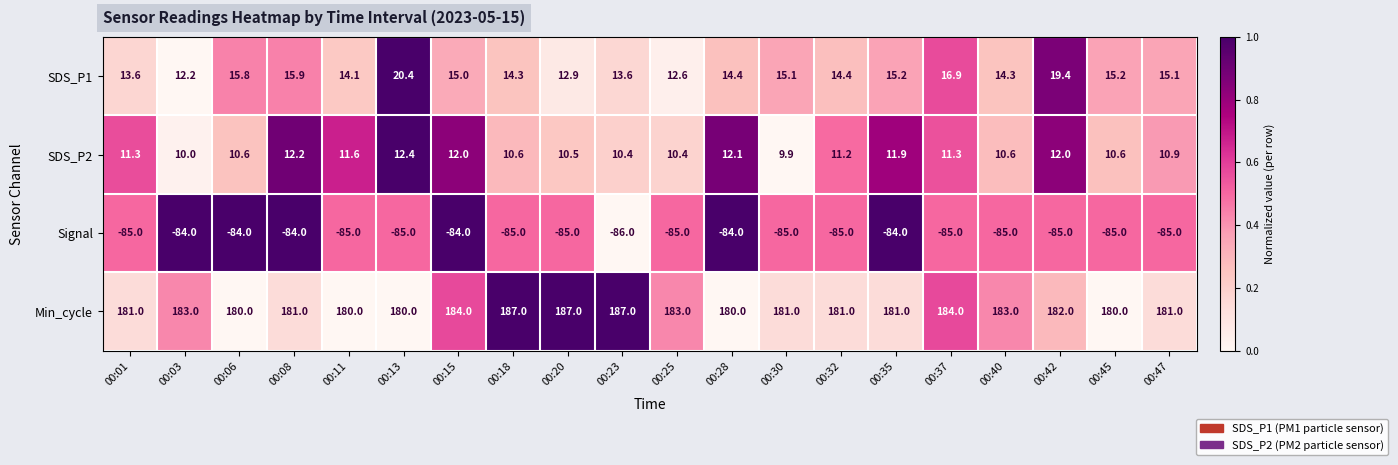

At which category is the sum across all series the highest?

00:42